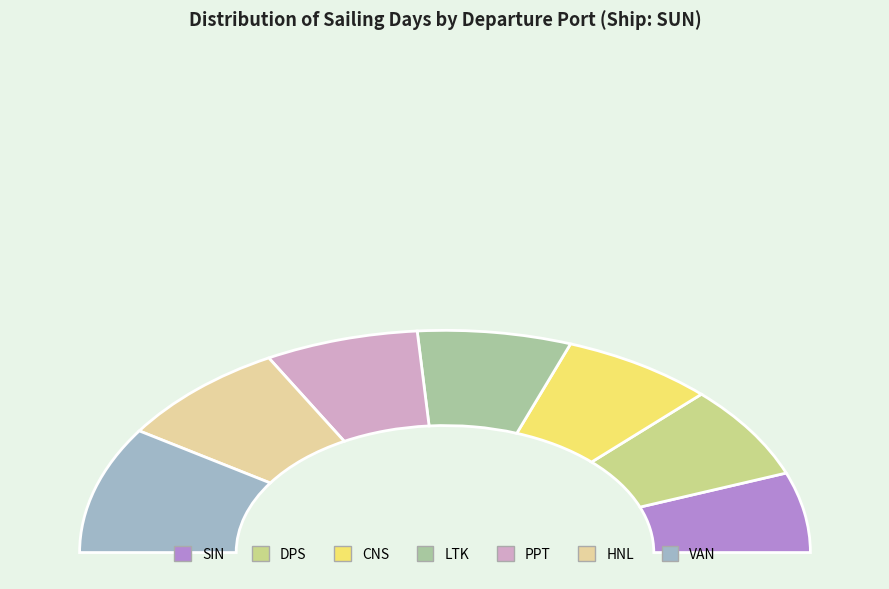

What is the change in value from DPS to VAN?

+5